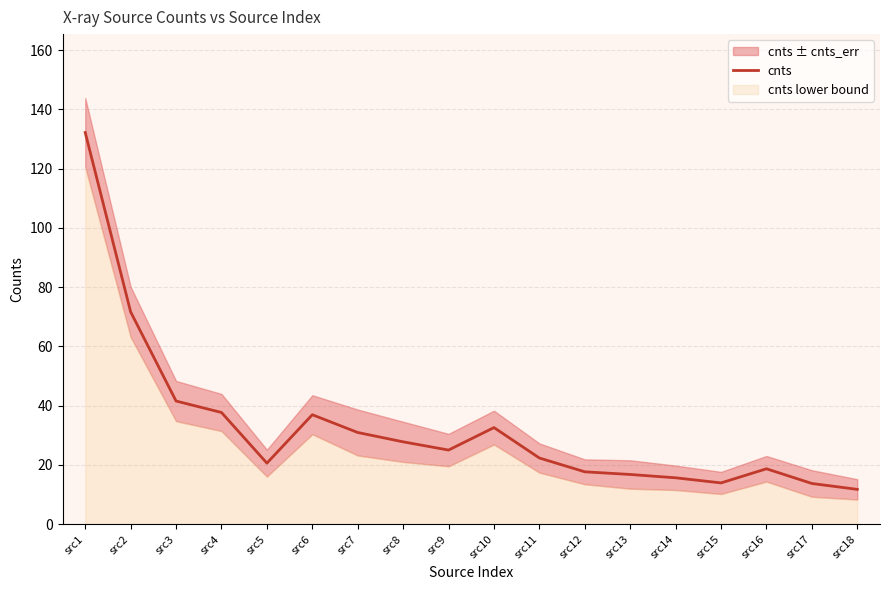

Rank the categories by value from highest to lowest.

src1, src2, src3, src4, src6, src10, src7, src8, src9, src11, src5, src16, src12, src13, src14, src15, src17, src18